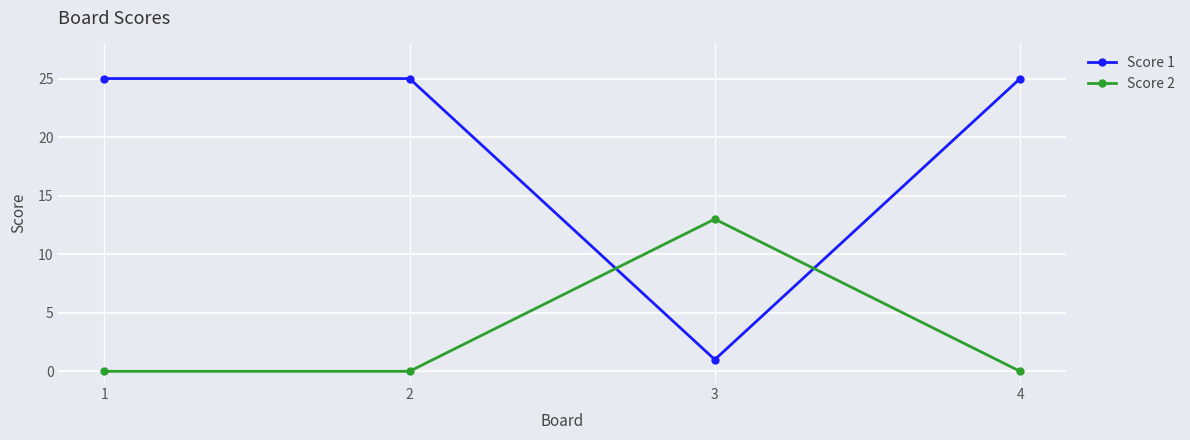

Which category has the highest value in the Score 2 series?

3